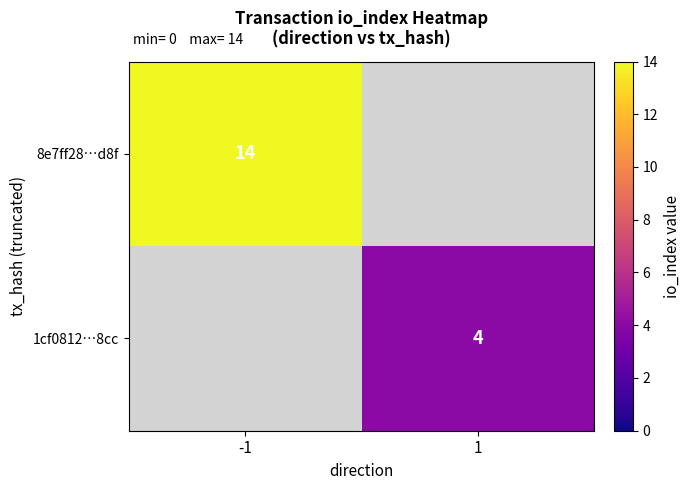

True or false: 8e7ff28…d8f has a value of 14 at -1.

True